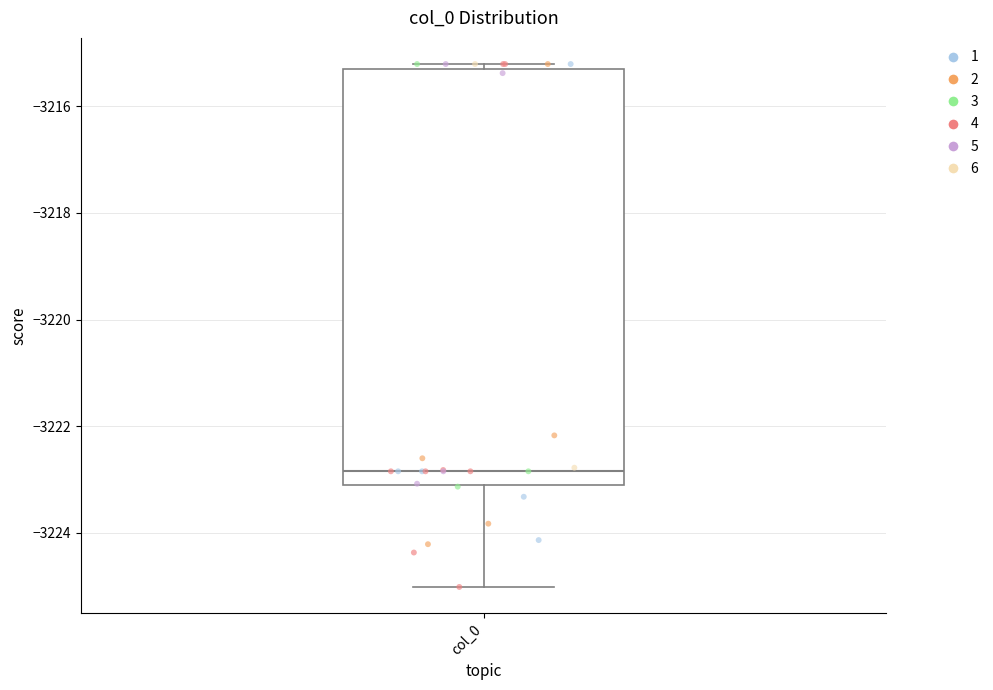

Transcribe this box plot: give where the median line is, the range the box spans, and where the two whiskers end, as read against the y-axis. The values are not printed on the chart, so give them approximately, as read against the axis.

median -3222.8, box -3223.2 to -3215.2, whiskers -3225.0 to -3215.2 (just above the box's upper edge)